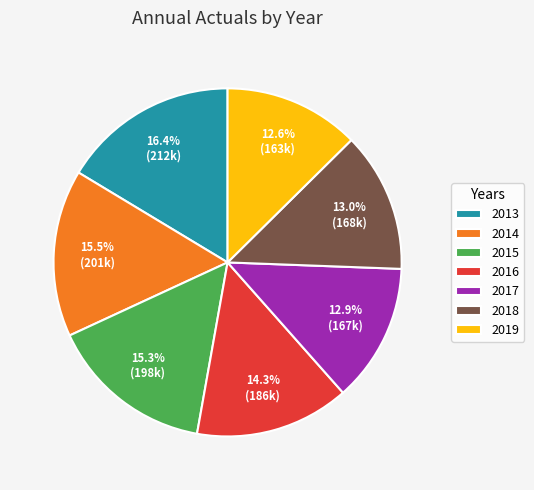

Between 2014 and 2017, which is larger?

2014